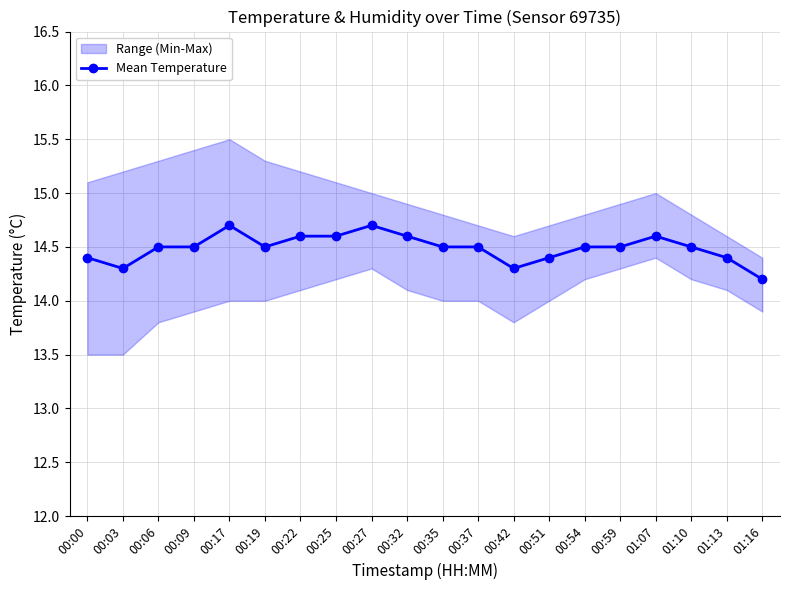

What is the average value?

14.5